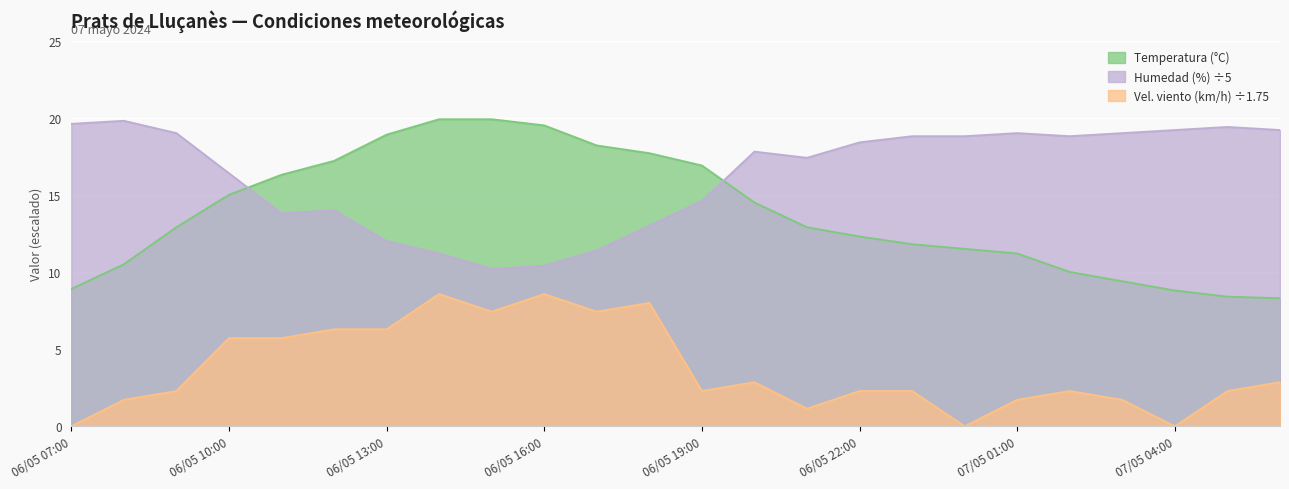

How many data points in Humedad (%) are above 18?

12